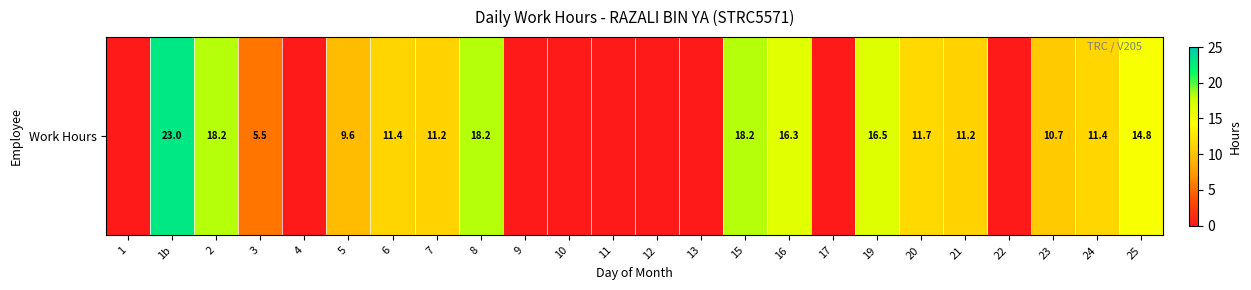

What is the average value?

8.7